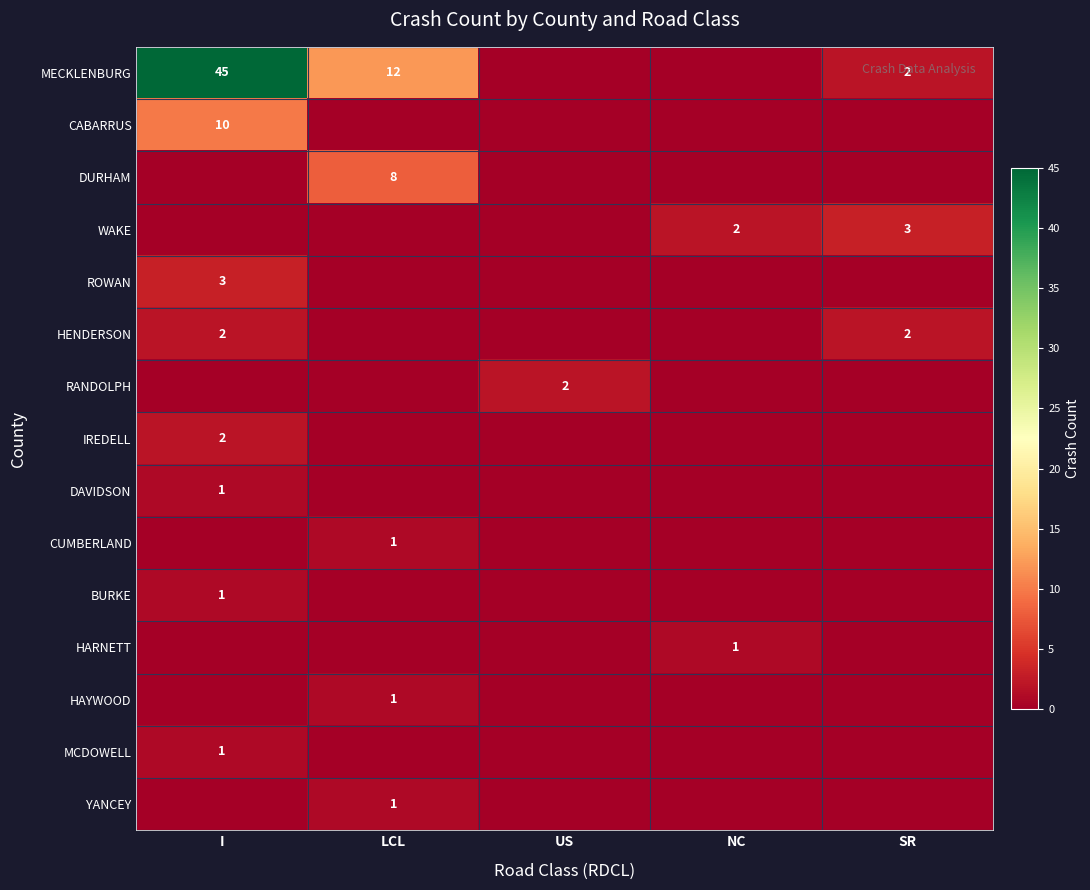

True or false: HENDERSON has a value of 2 at I.

True